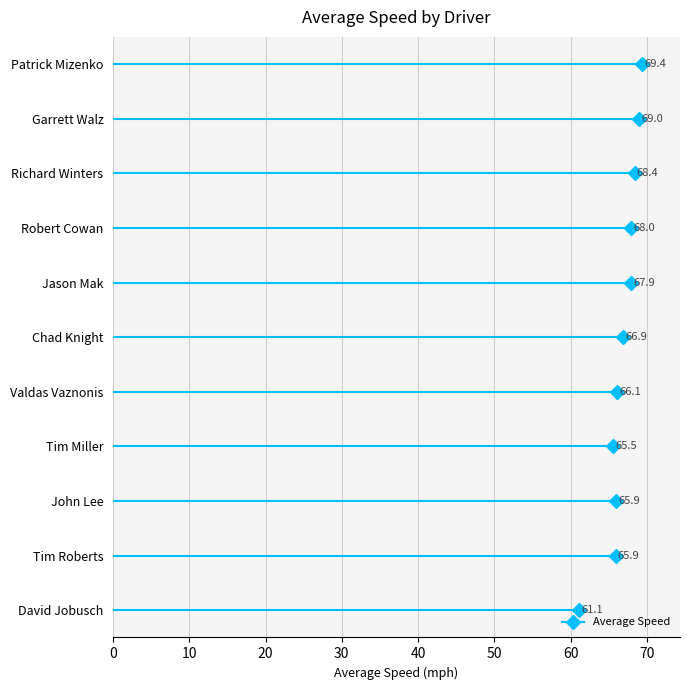

The chart shows a value of 99.6 at John Lee. True or false?

False